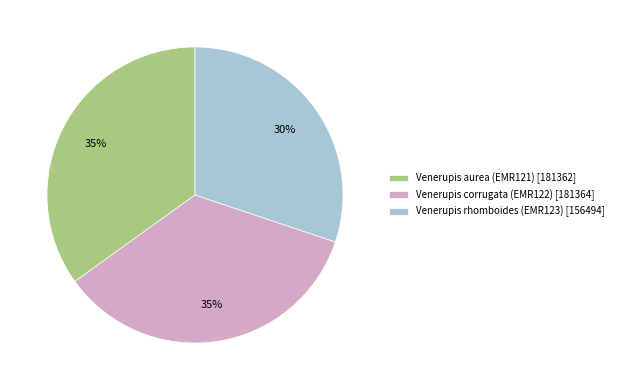

Which category has the smallest portion of the pie?

Venerupis rhomboides (EMR123)